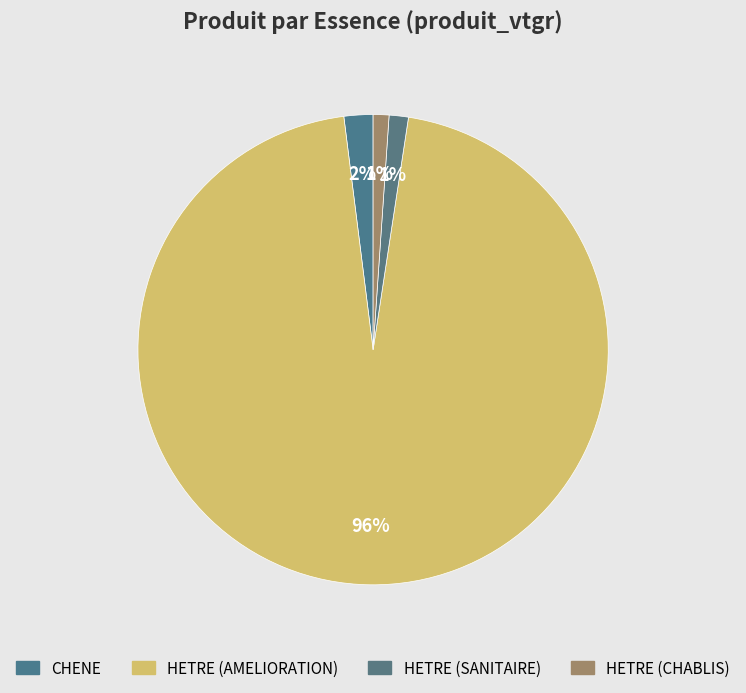

To the nearest percent, what is the combined percentage of HETRE (SANITAIRE) and CHENE?

3%